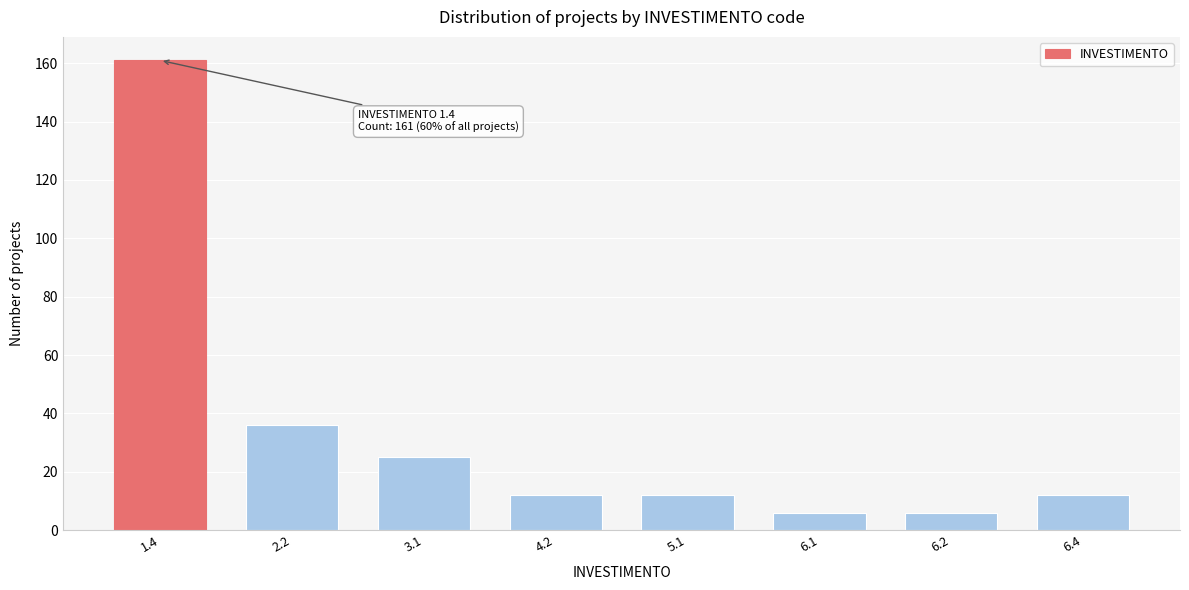

Reading right to left, what are all the values shown in this chart?

12	6	6	12	12	25	36	161